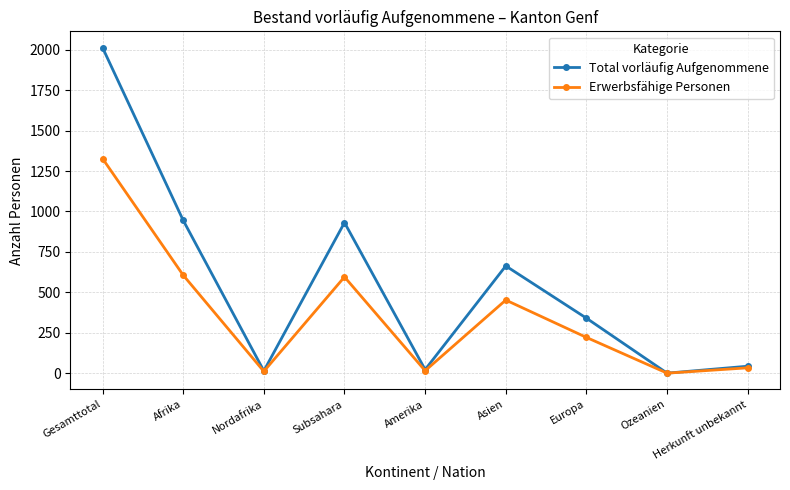

List the series in order of their overall mean, highest first.

Total vorläufig Aufgenommene, Erwerbsfähige Personen